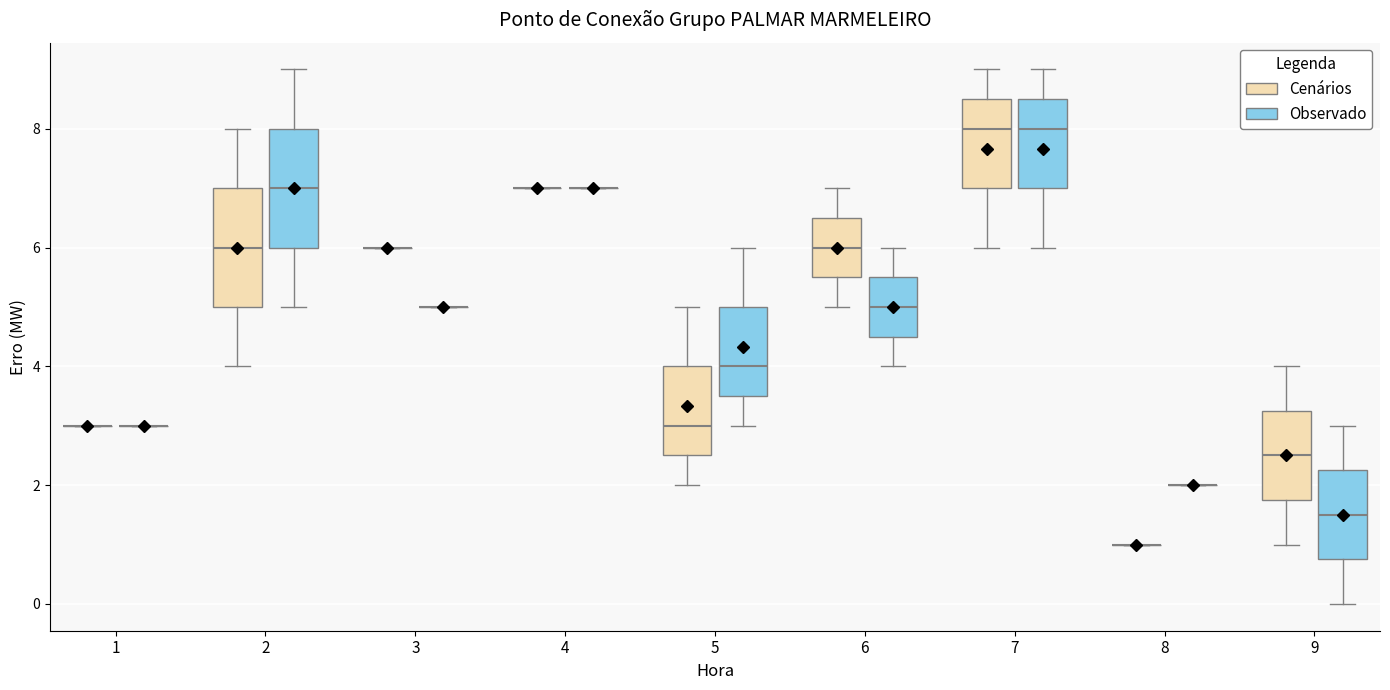

Where does the median line of the box for 7 (Cenários) sit on the y-axis? The values are not printed on the chart, so give them approximately, as read against the axis.

8.0